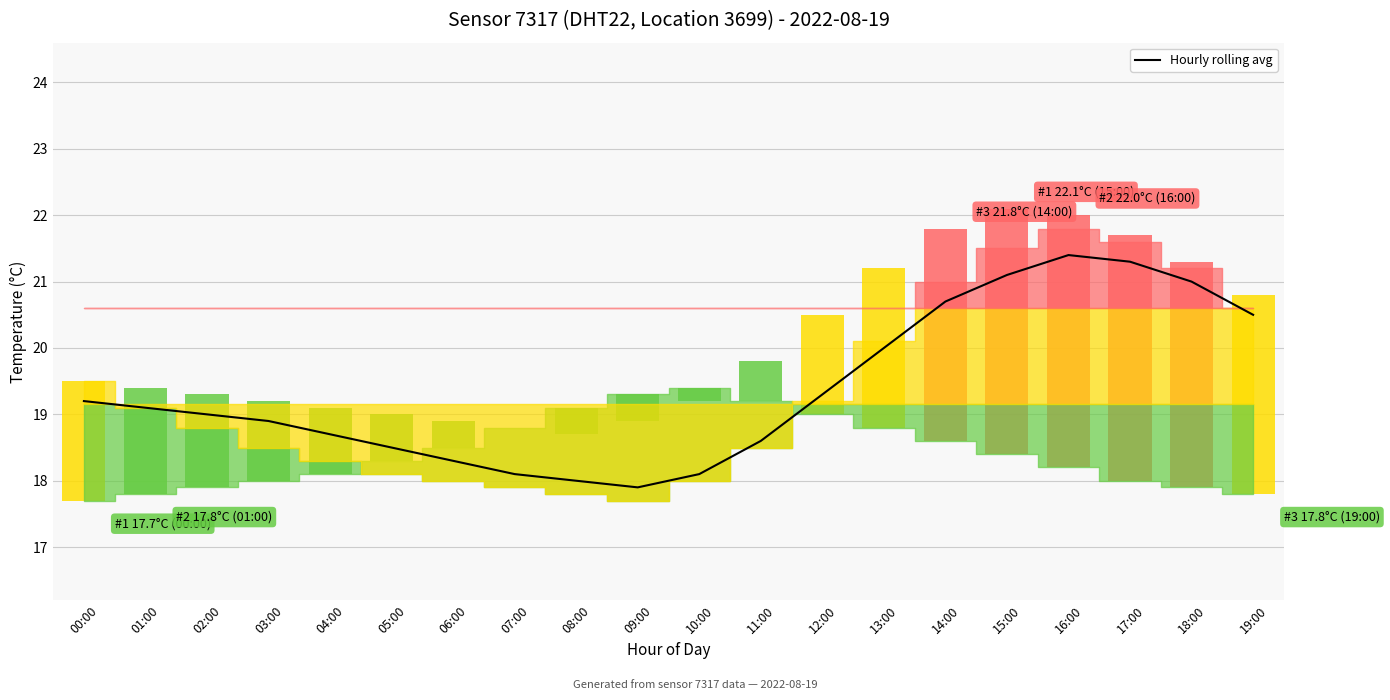

How many categories are shown in the chart?

20